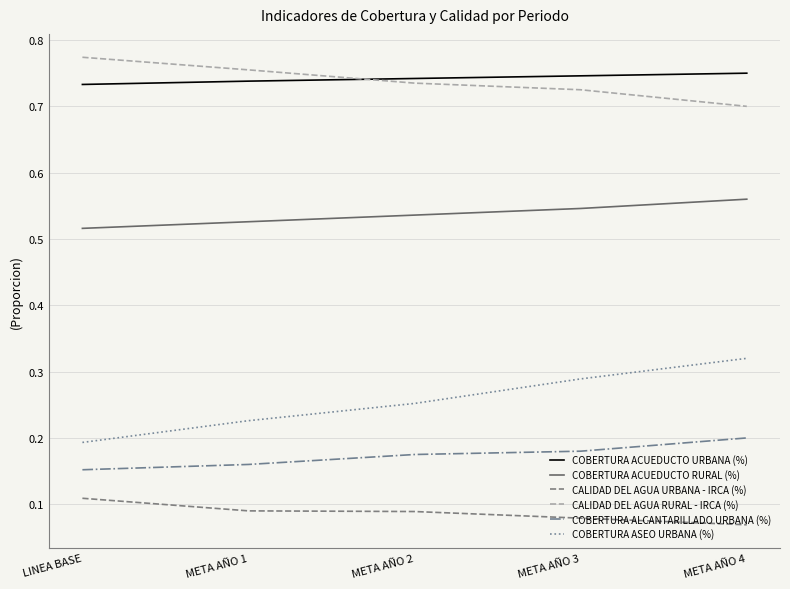

True or false: COBERTURA ACUEDUCTO URBANA (%) and CALIDAD DEL AGUA RURAL - IRCA (%) cross at least once.

True